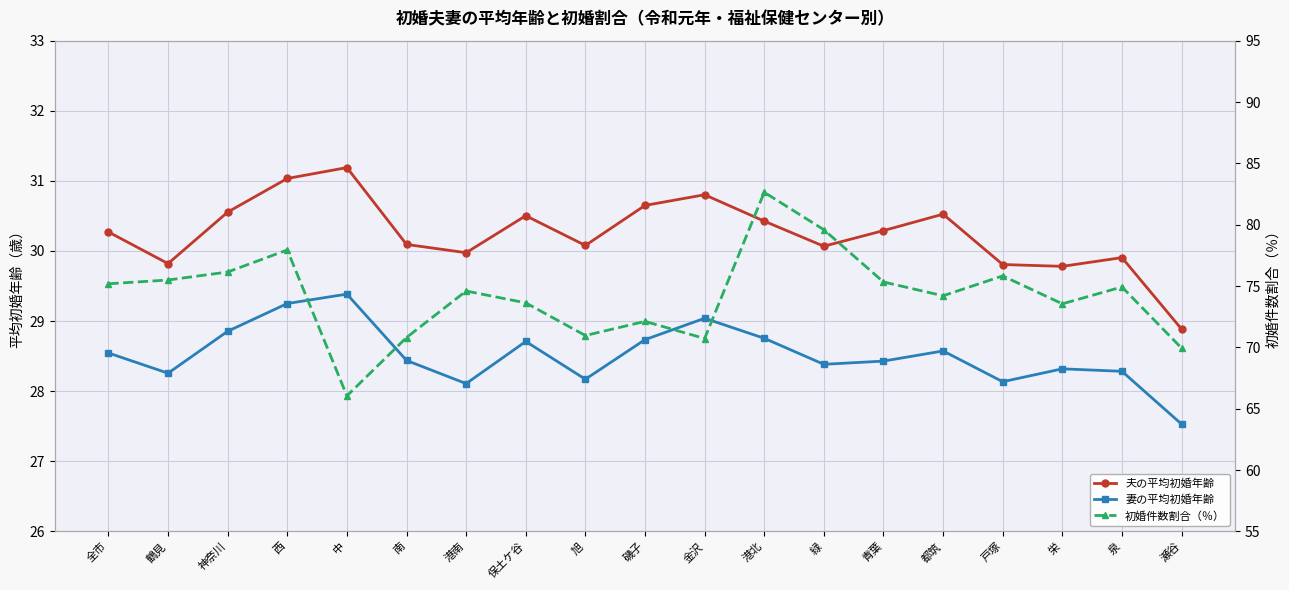

How many lines are shown in the chart?

3